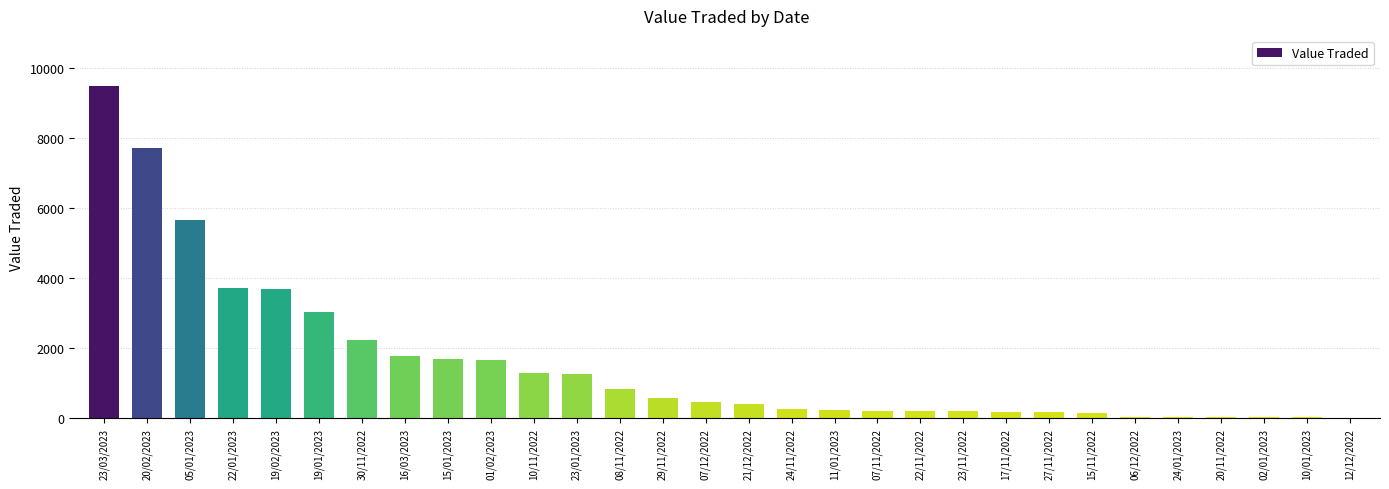

Is it true that the value at 24/11/2022 is 250?

True